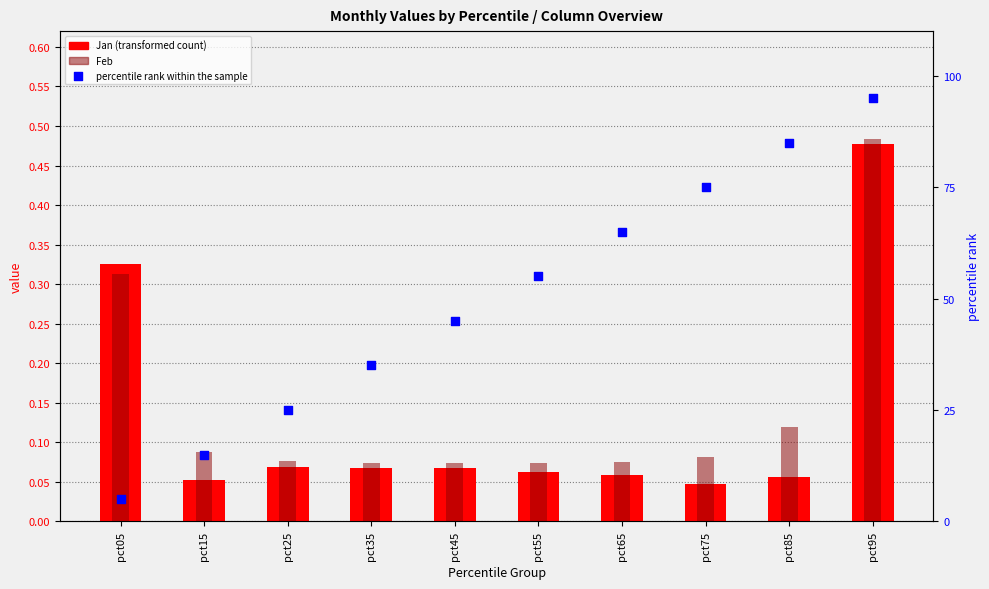

At how many categories does at least one series exceed 46?

5